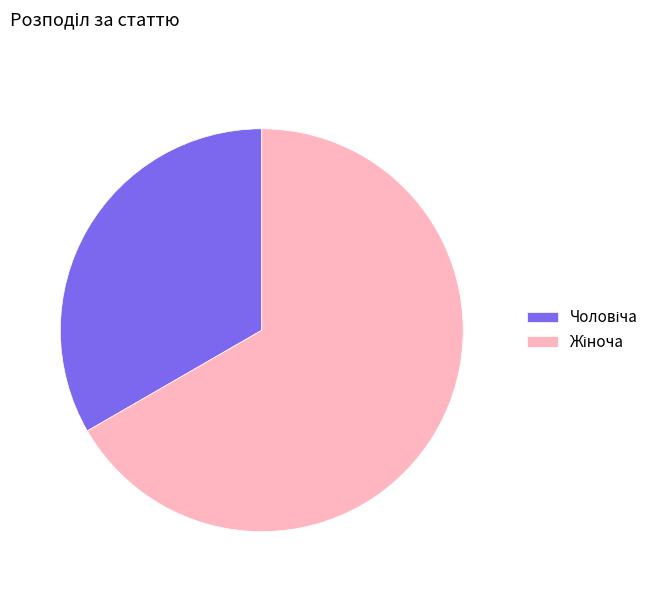

Is there a majority slice in this chart?

Yes